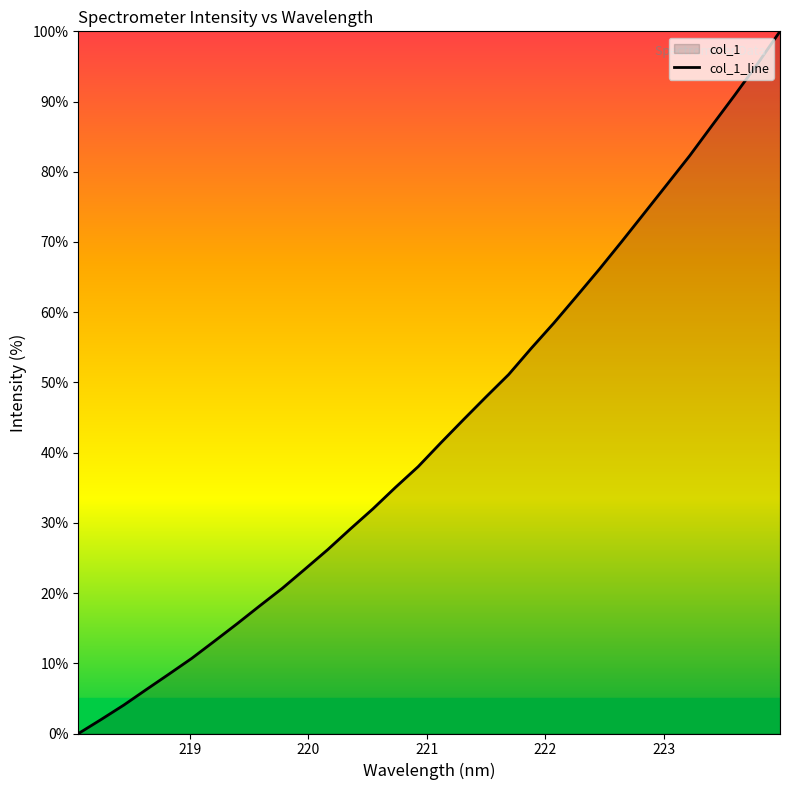

How many lines are shown in the chart?

1